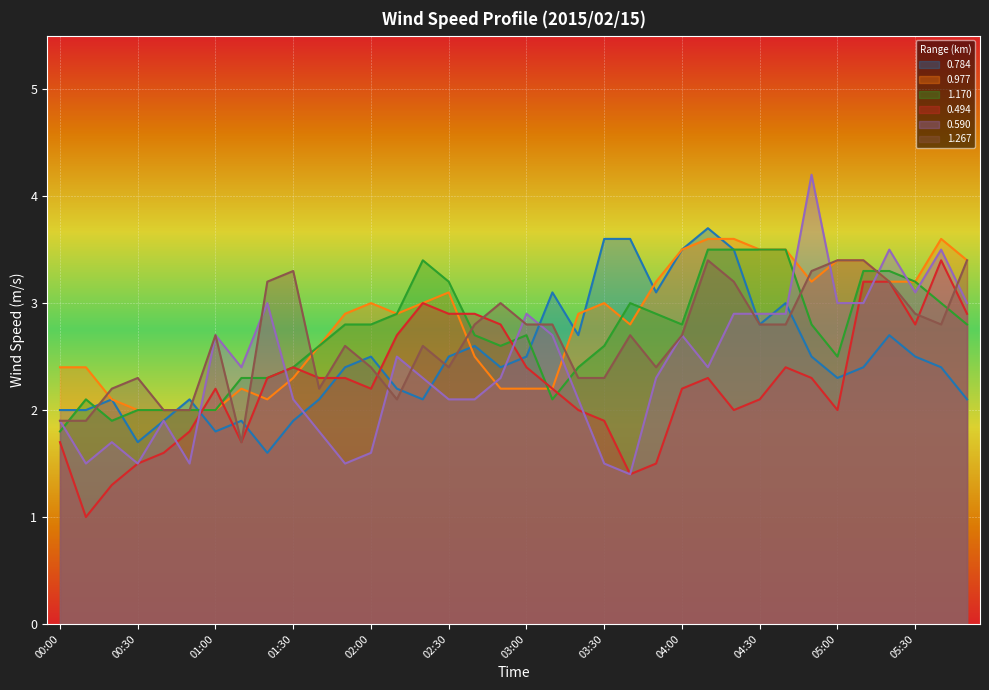

True or false: 1.267 and 0.494 intersect in this chart.

True